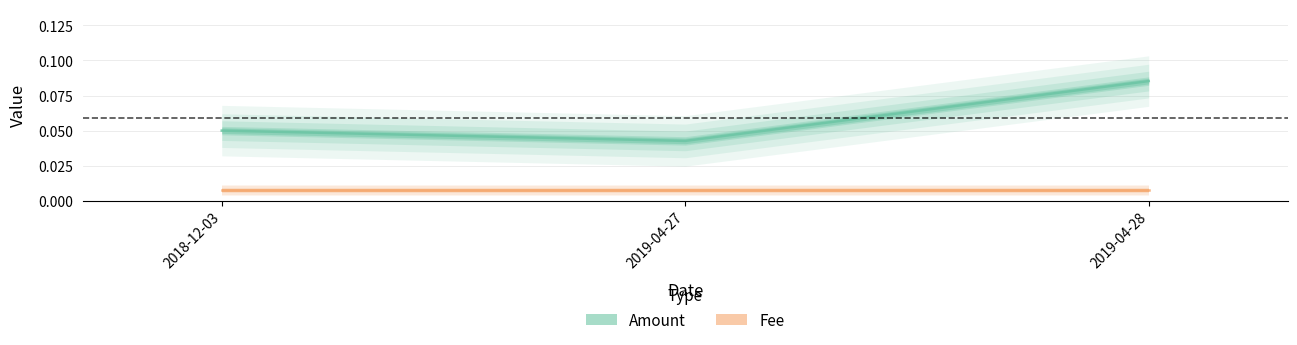

List the labels in order of value, largest first.

2019-04-28, 2018-12-03, 2019-04-27